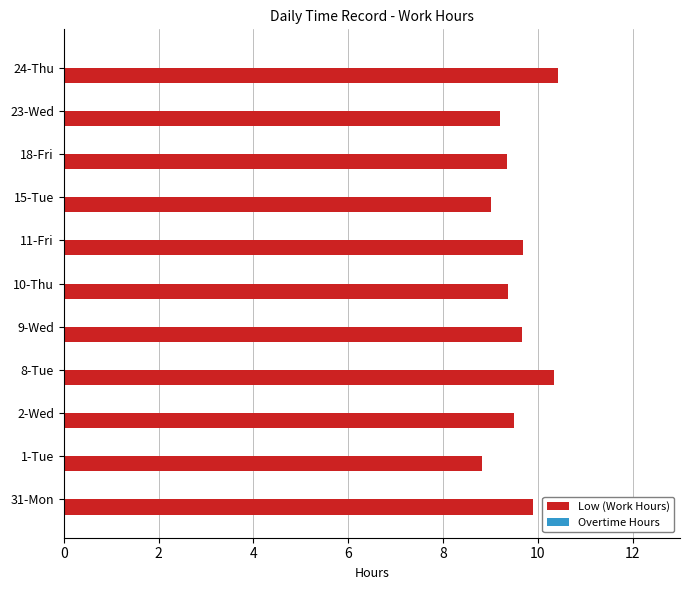

What is the ratio of the value at 24-Thu to the value at 8-Tue?

1.0